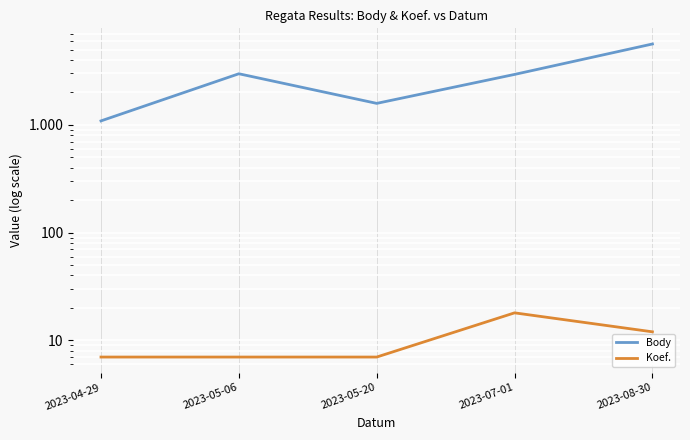

How many data points in Body are above 2937?

2